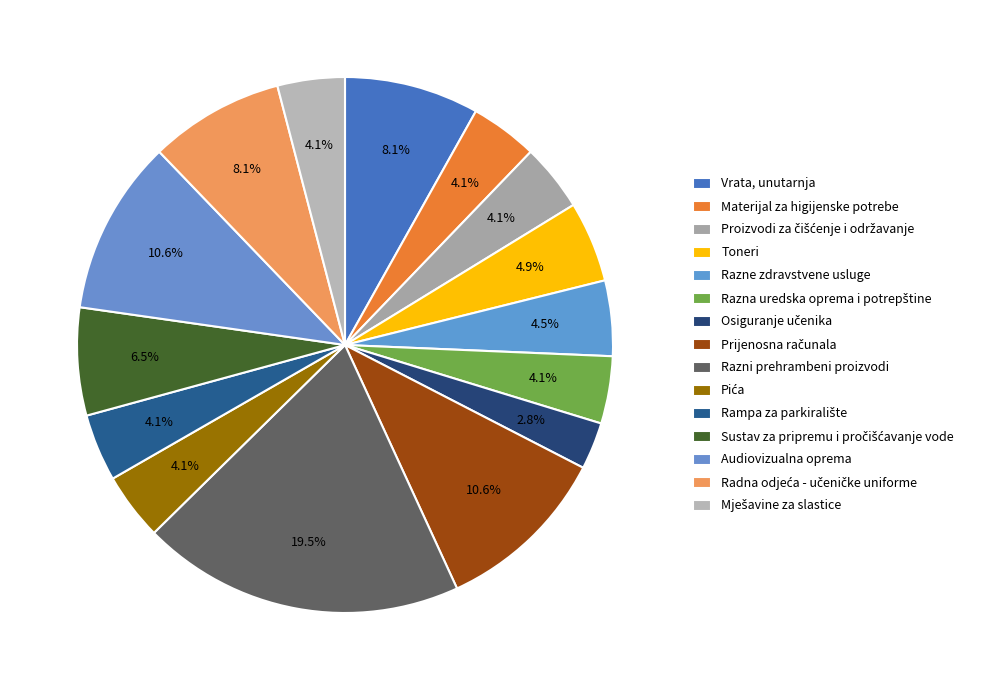

How many segments does this pie chart have?

15